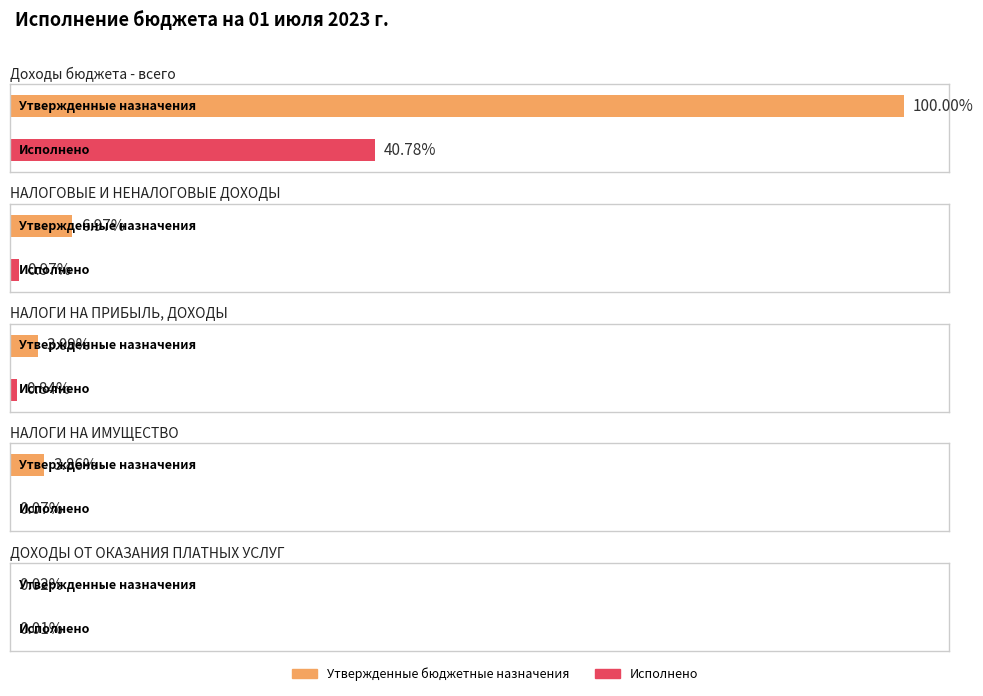

List the series in order of their peak value, highest first.

Утвержденные бюджетные назначения, Исполнено